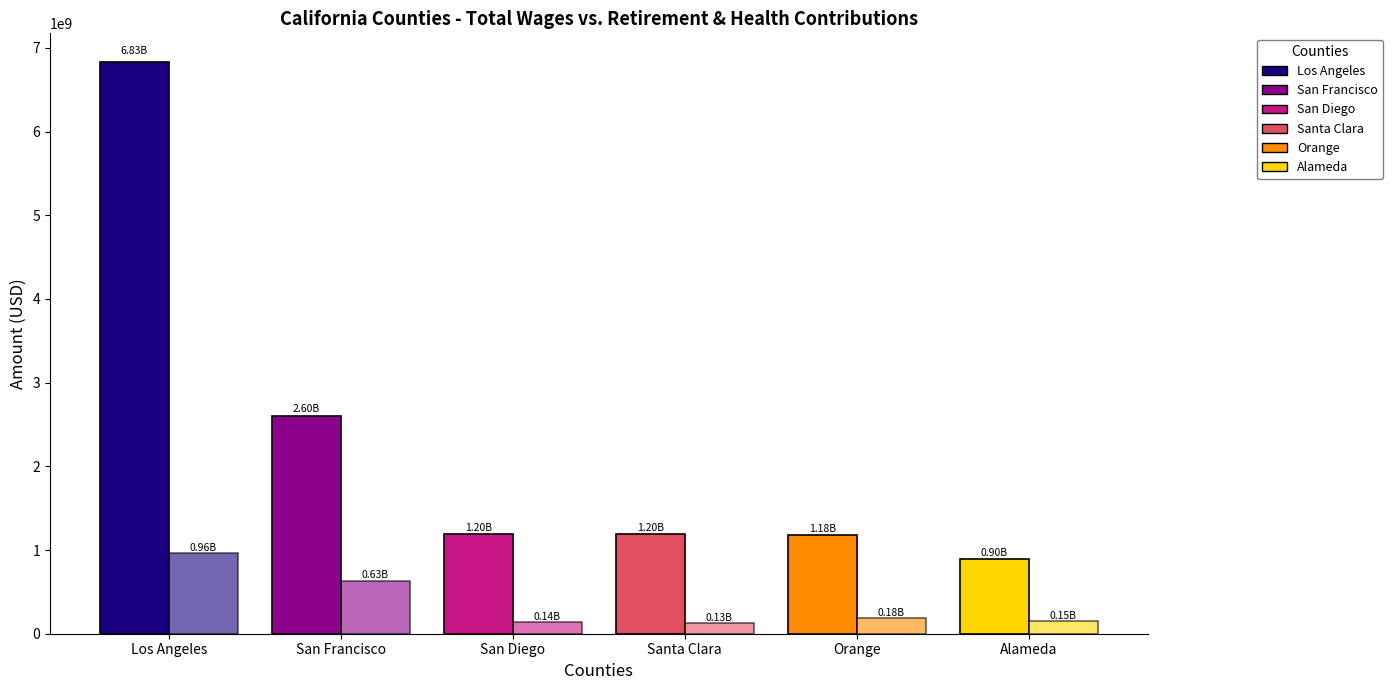

The value of Total Wages at San Diego is 1848392141. True or false?

False